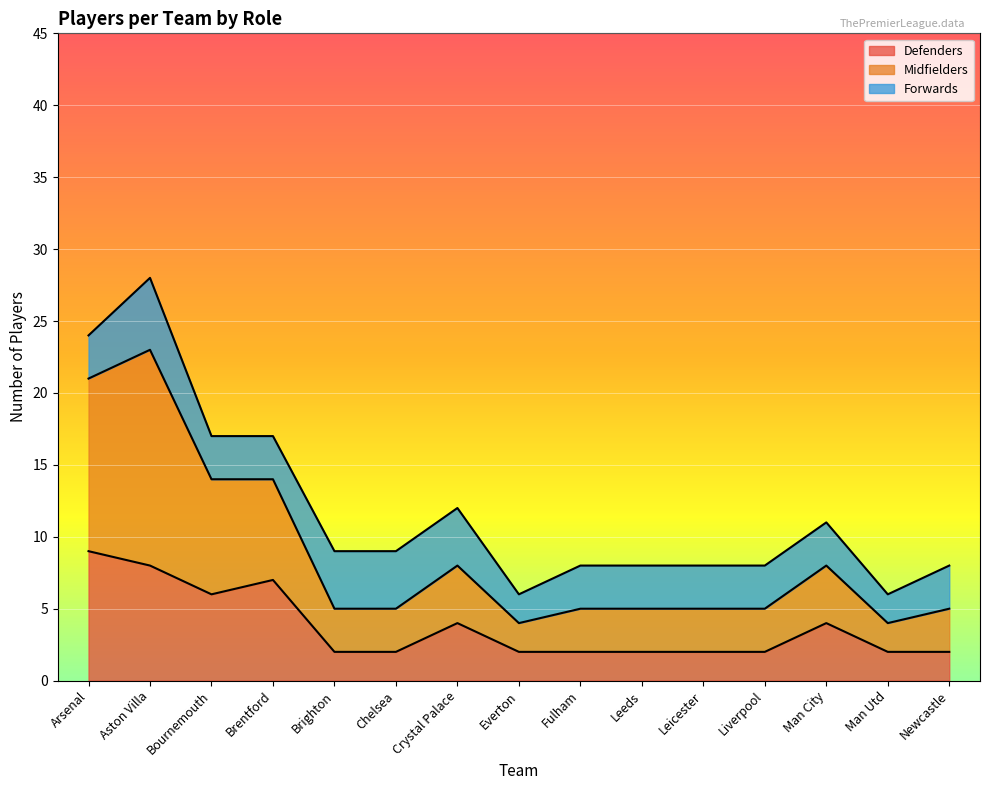

What is the total value across all series at Man Utd?

6